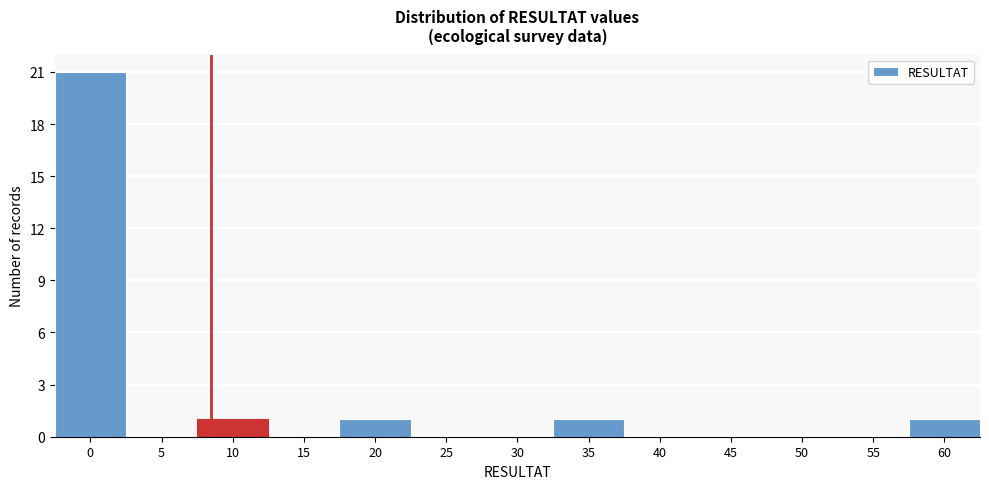

Reading right to left, extract all data points from this chart.

60=1	55=0	50=0	45=0	40=0	35=1	30=0	25=0	20=1	15=0	10=1	5=0	0=21